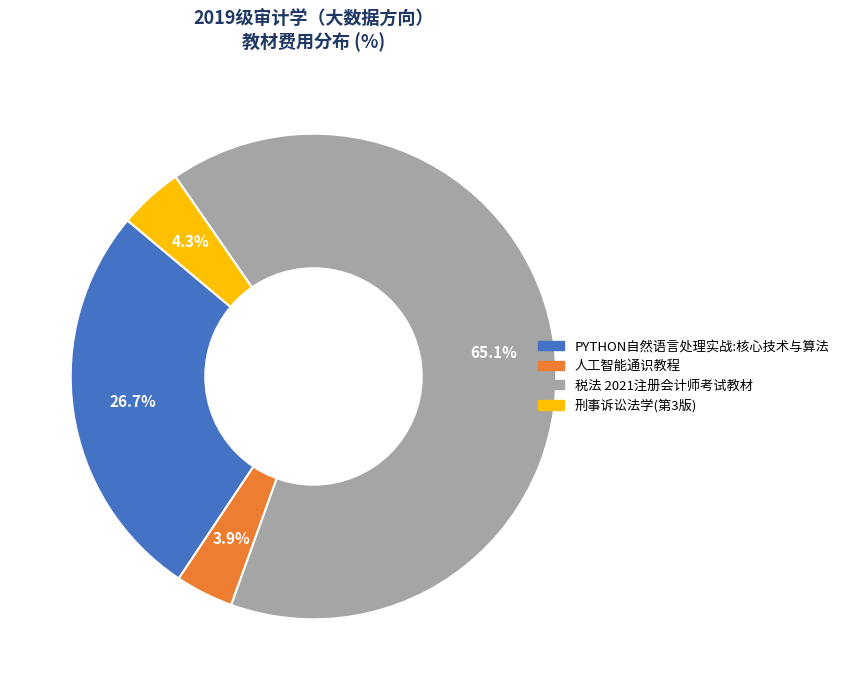

What percentage is NOT represented by 人工智能通识教程?

96.1%